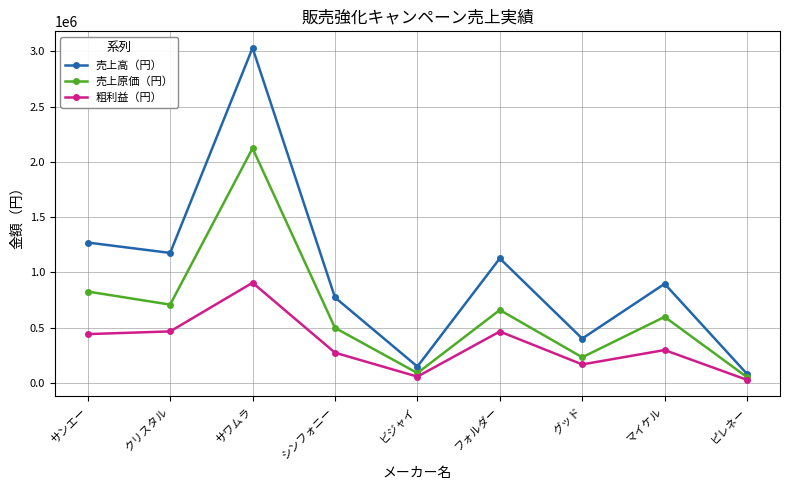

At which category does 売上高（円） reach its first local valley?

クリスタル